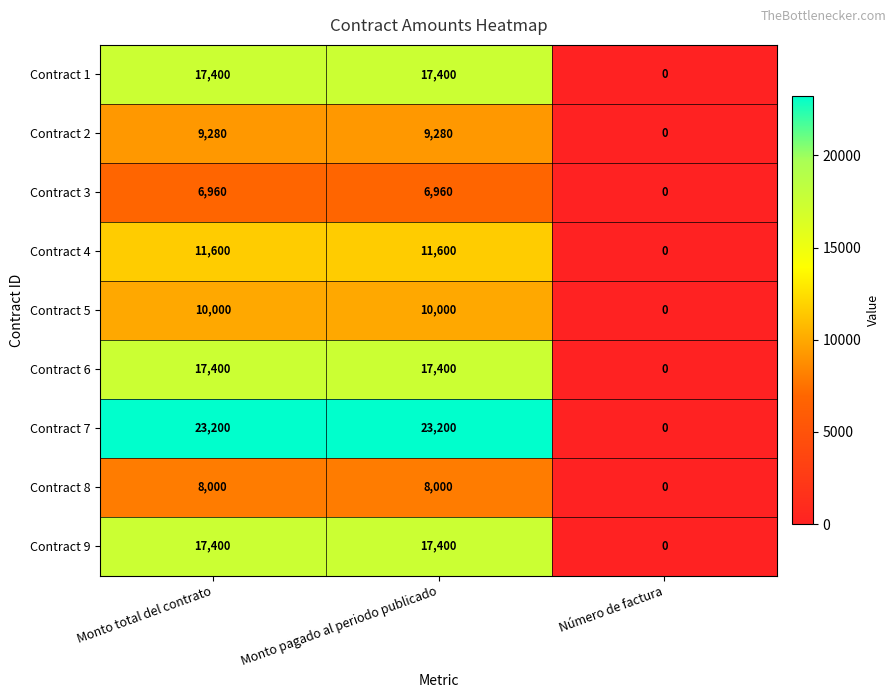

Reading left to right, extract all data points from this chart.

Contract 1: 17400	17400	0
Contract 2: 9280	9280	0
Contract 3: 6960	6960	0
Contract 4: 11600	11600	0
Contract 5: 10000	10000	0
Contract 6: 17400	17400	0
Contract 7: 23200	23200	0
Contract 8: 8000	8000	0
Contract 9: 17400	17400	0